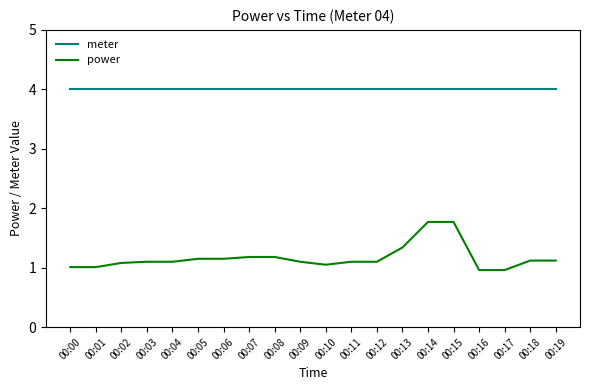

The value of power at 00:07 is 1.2. True or false?

True